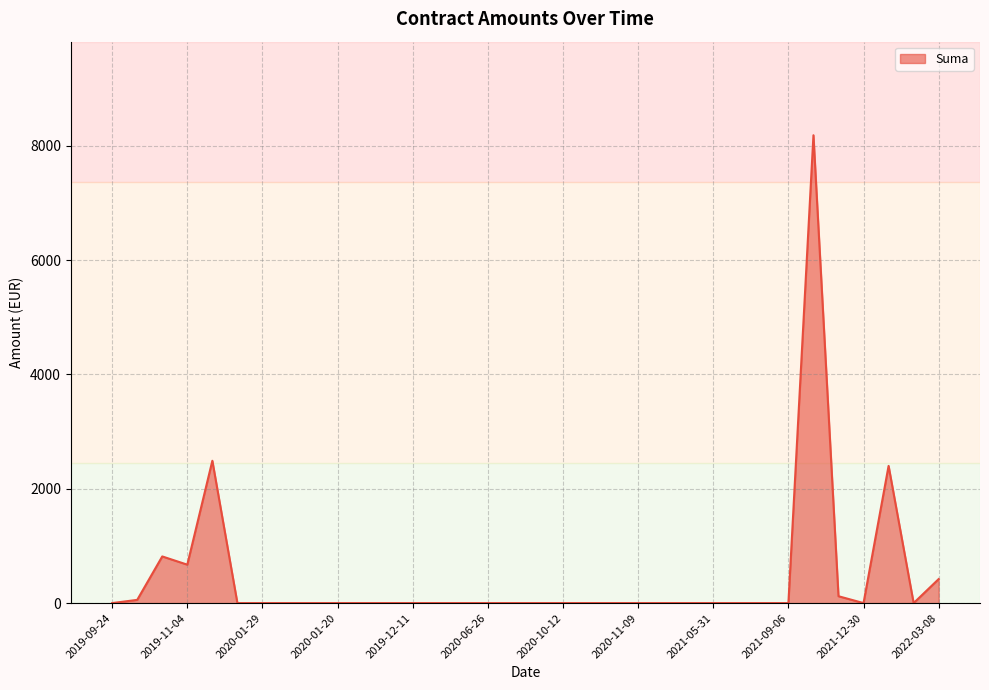

What is the maximum value shown in the chart?

8184.0